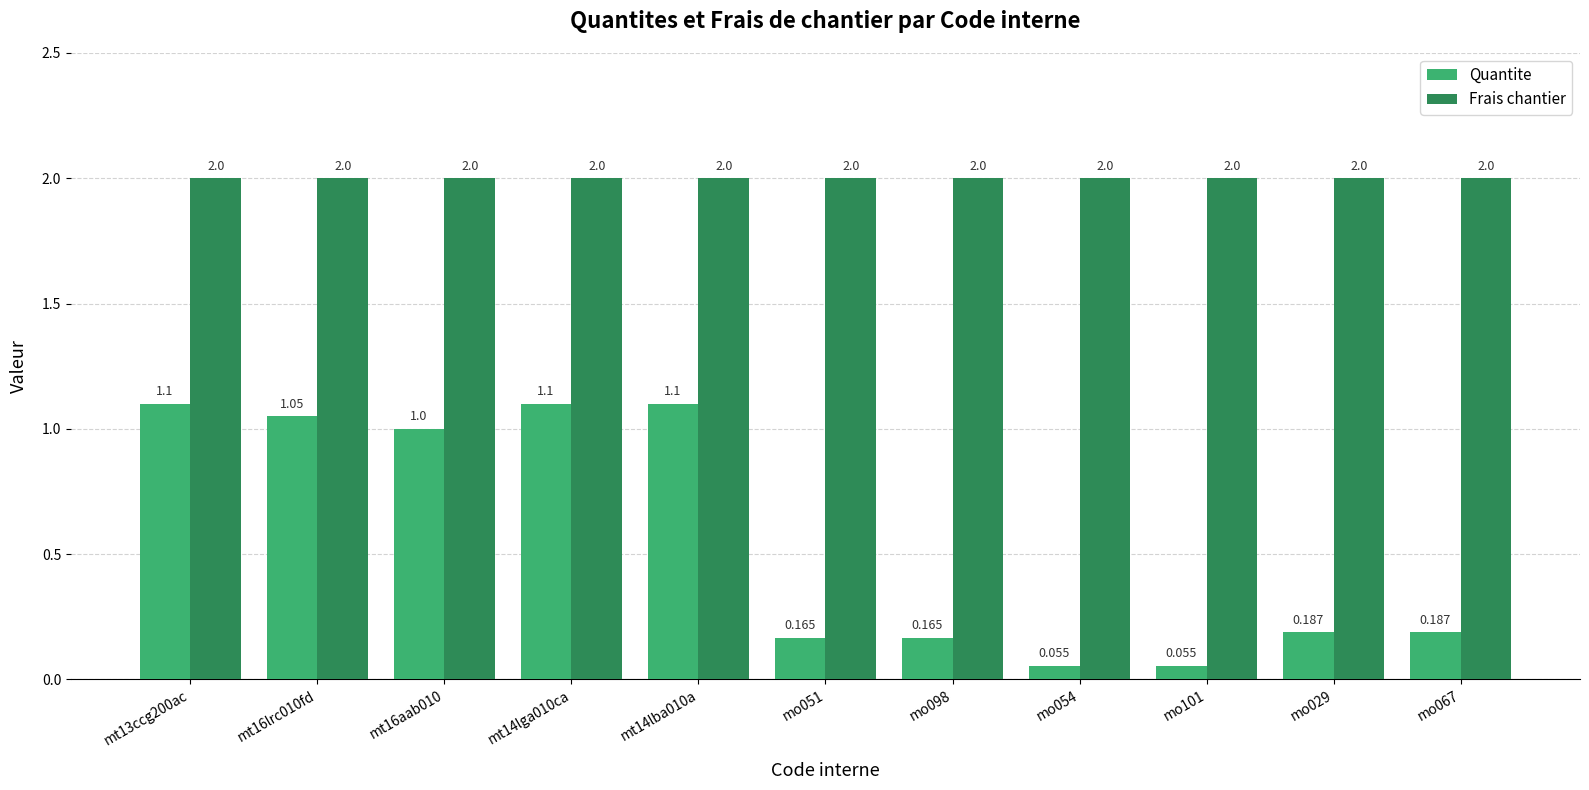

List the series in order of their peak value, highest first.

Frais chantier, Quantite